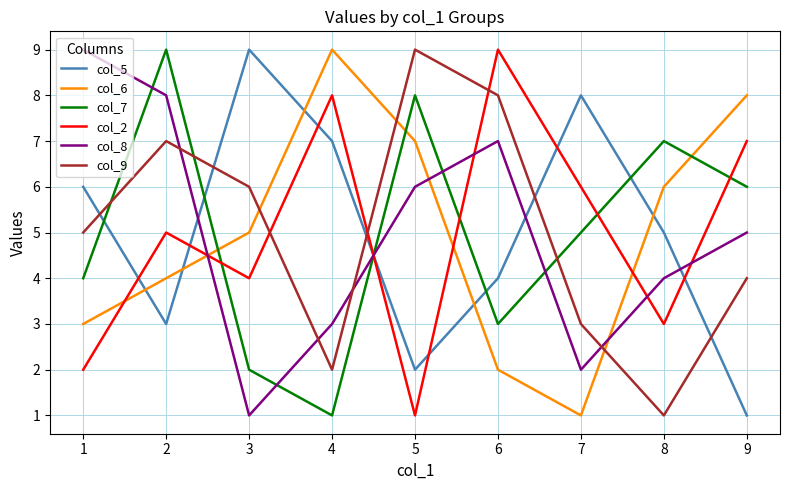

Does the chart display data point markers on the line(s)?

No